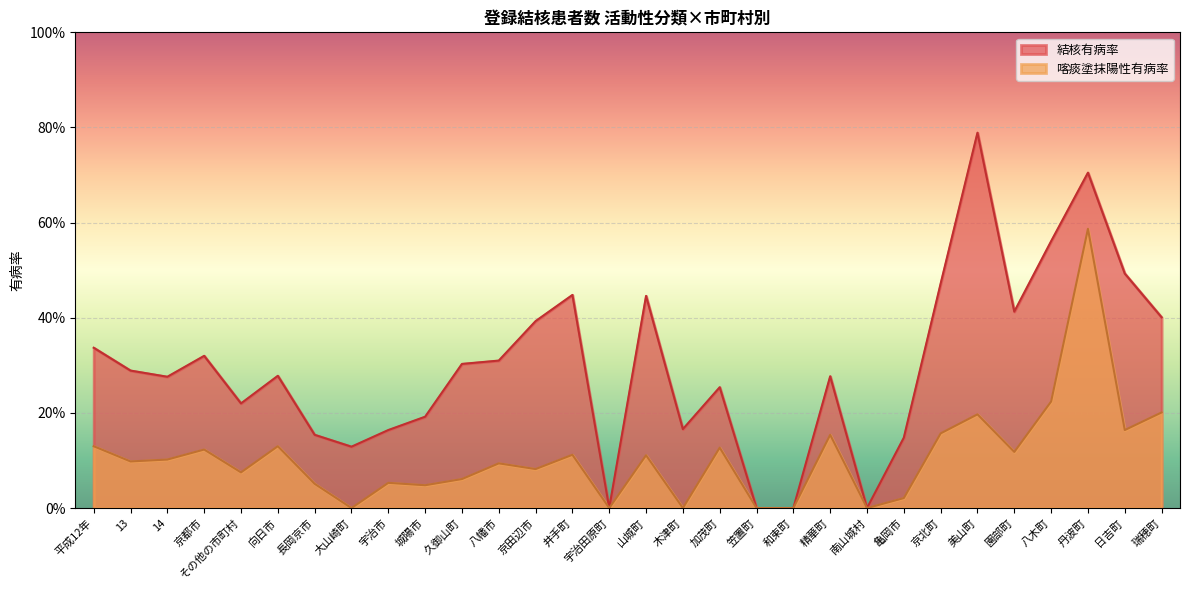

At which label does 喀痰塗抹陽性有病率 first exceed 10?

平成12年